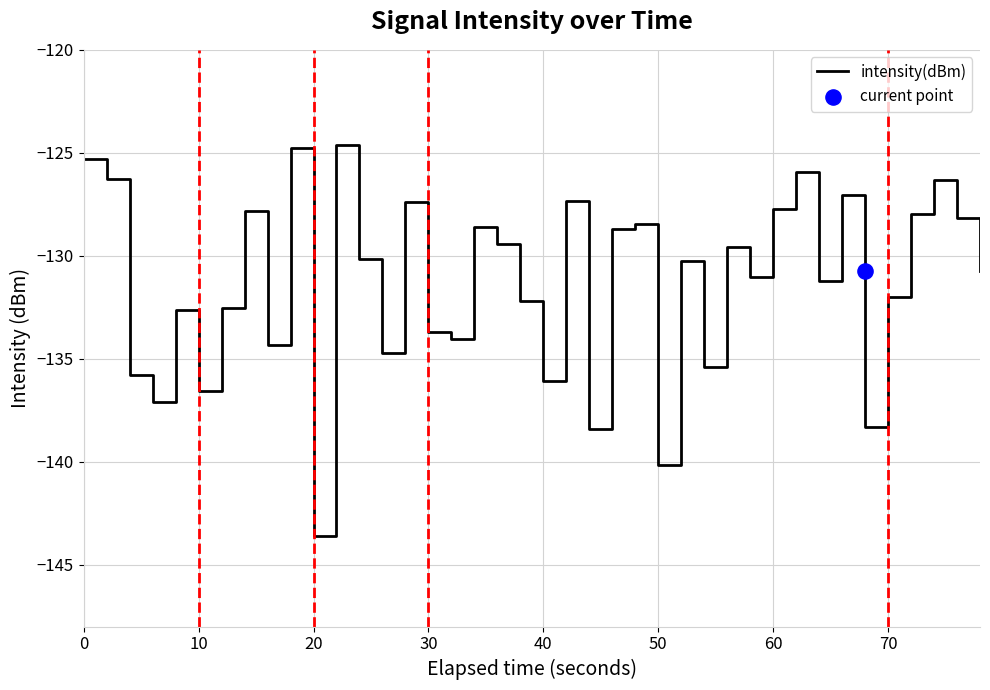

The intensity(dBm) series shows -220.0 at 0. True or false?

False